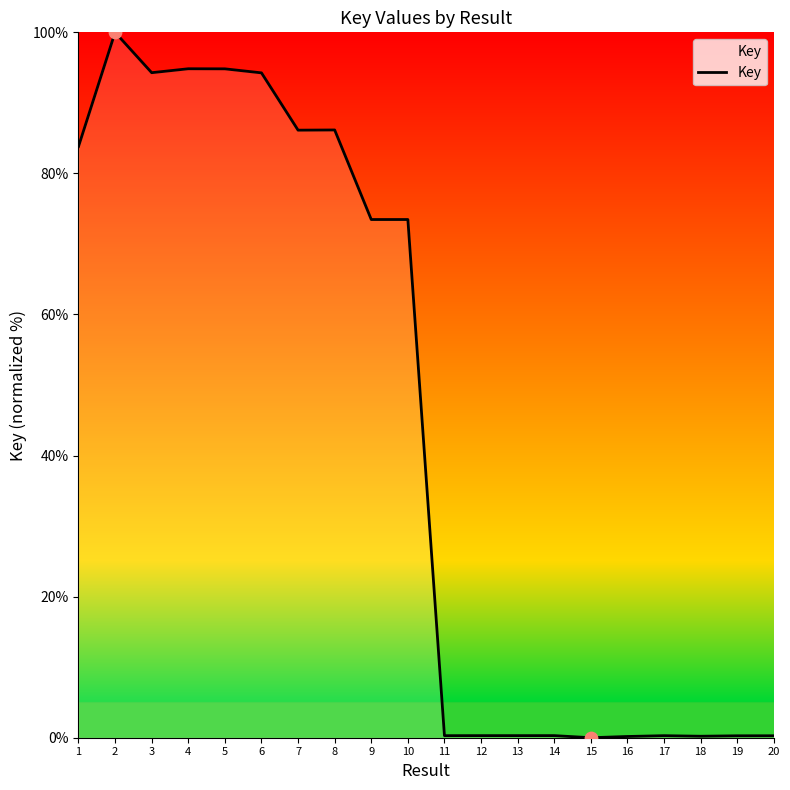

Between 2 and 3, which is larger?

2